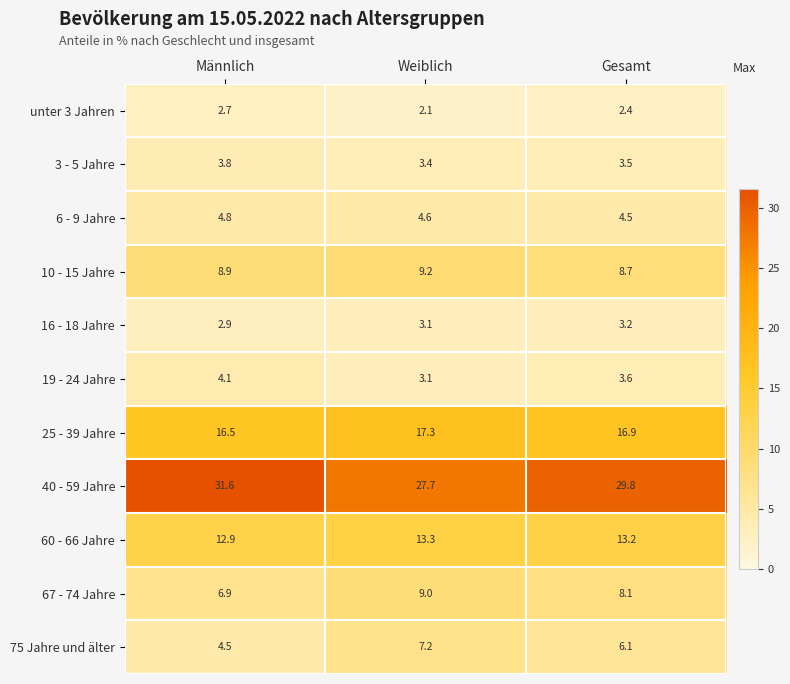

The value of 16 - 18 Jahre at Weiblich is 5.3. True or false?

False